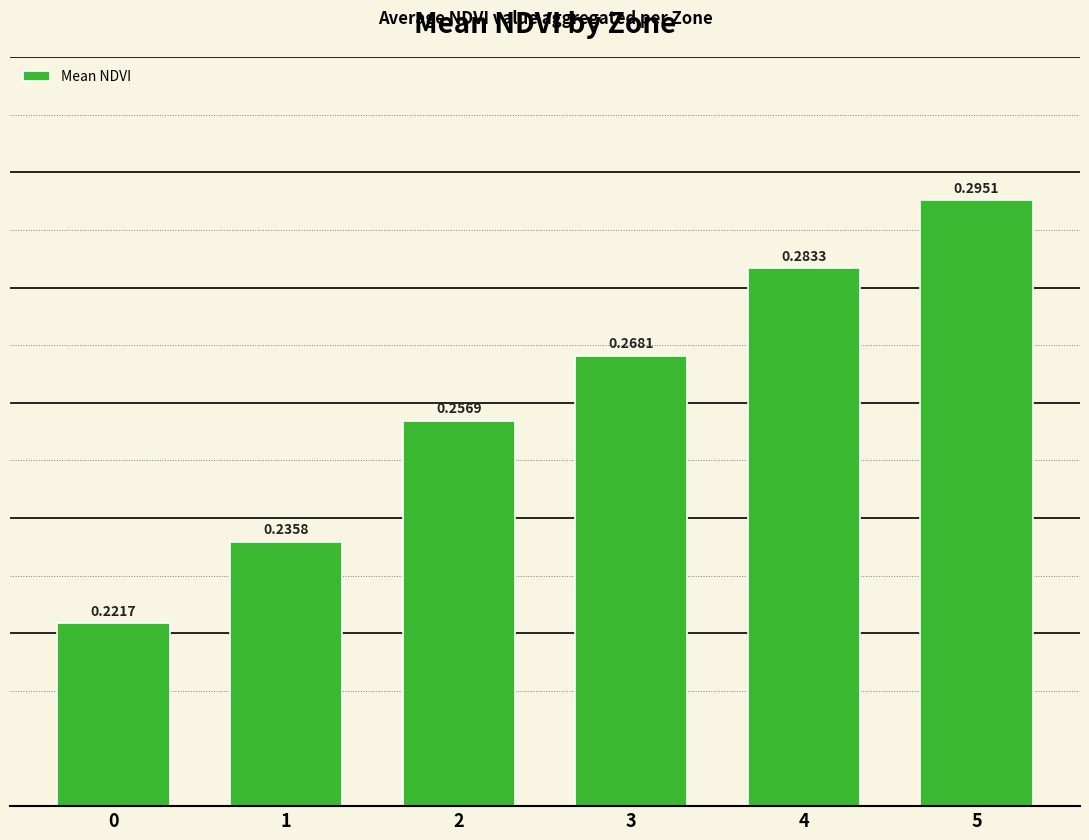

Rank the categories by value from lowest to highest.

0, 1, 2, 3, 4, 5